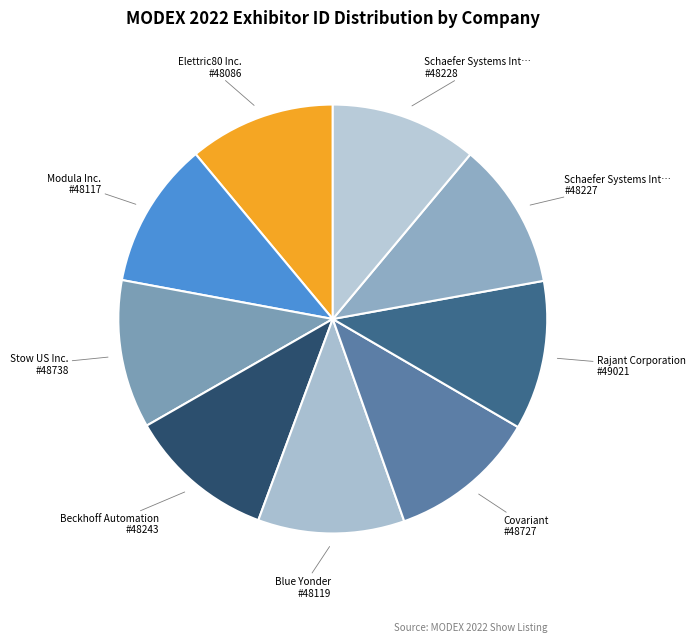

How many slices are in this pie chart?

9